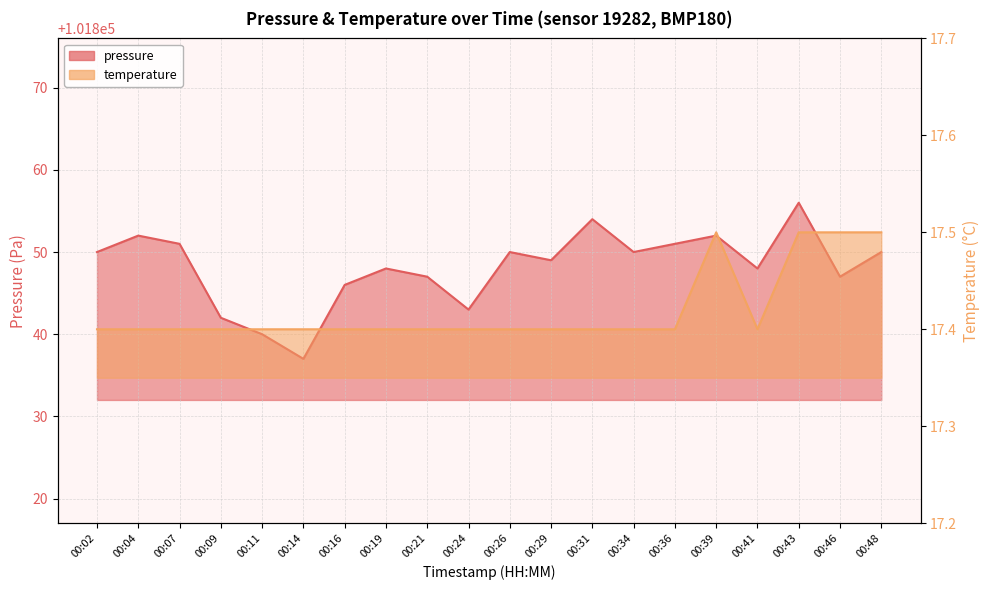

Reading left to right, transcribe all the data shown in this chart.

pressure: 00:02=101850.0	00:04=101852.0	00:07=101851.0	00:09=101842.0	00:11=101840.0	00:14=101837.0	00:16=101846.0	00:19=101848.0	00:21=101847.0	00:24=101843.0	00:26=101850.0	00:29=101849.0	00:31=101854.0	00:34=101850.0	00:36=101851.0	00:39=101852.0	00:41=101848.0	00:43=101856.0	00:46=101847.0	00:48=101850.0
temperature: 00:02=17.4	00:04=17.4	00:07=17.4	00:09=17.4	00:11=17.4	00:14=17.4	00:16=17.4	00:19=17.4	00:21=17.4	00:24=17.4	00:26=17.4	00:29=17.4	00:31=17.4	00:34=17.4	00:36=17.4	00:39=17.5	00:41=17.4	00:43=17.5	00:46=17.5	00:48=17.5